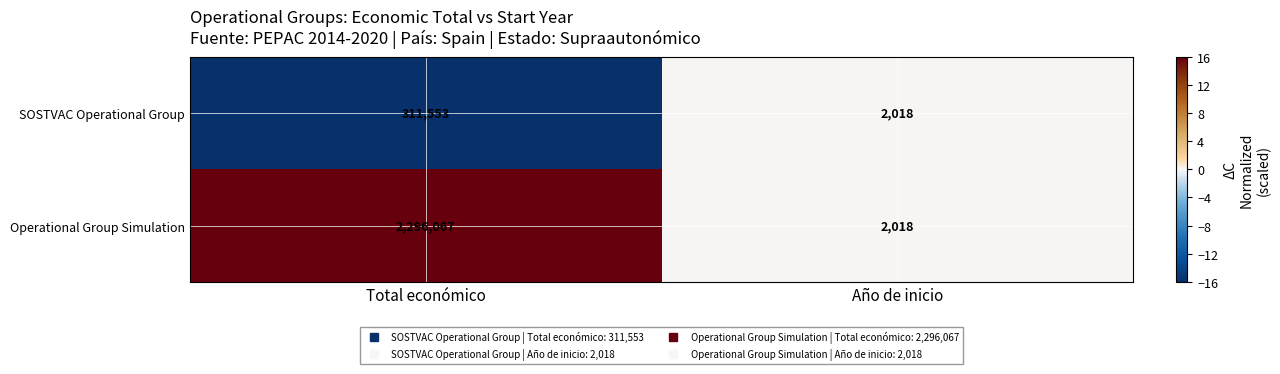

Between Total económico and Año de inicio, which series saw the biggest shift?

Operational Group Simulation